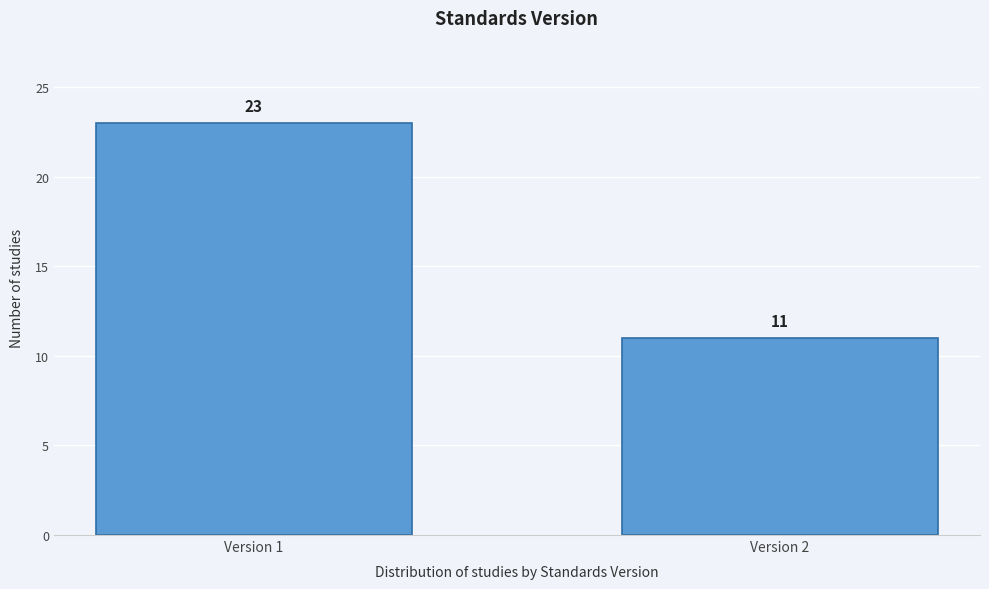

Reading left to right, extract all data points from this chart.

Version 1=23	Version 2=11